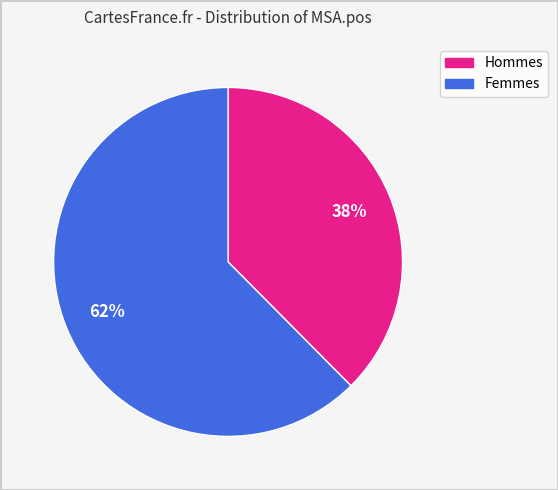

To the nearest percent, what is the average slice percentage?

50%